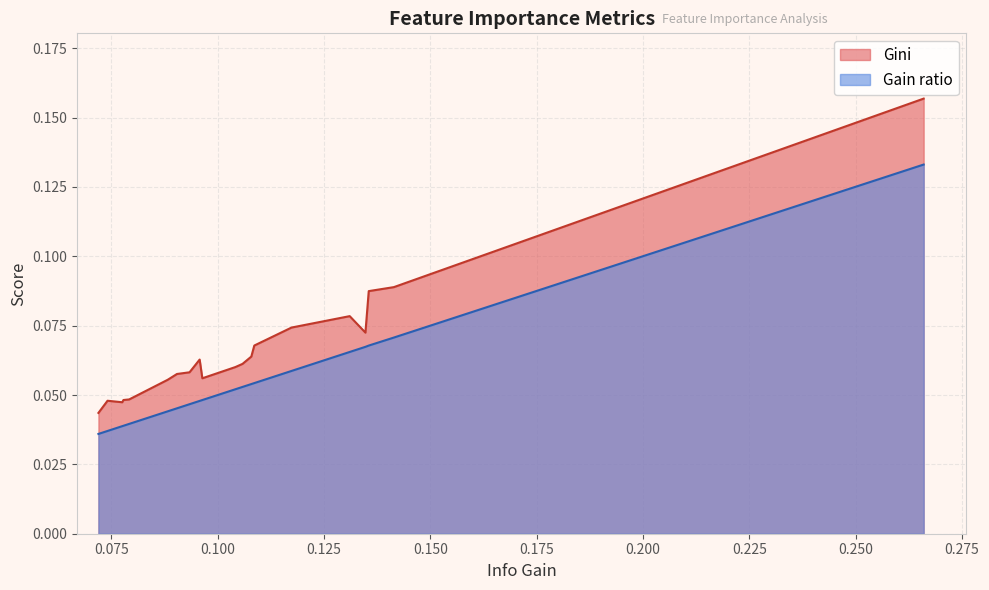

Count the number of categories in the chart.

20